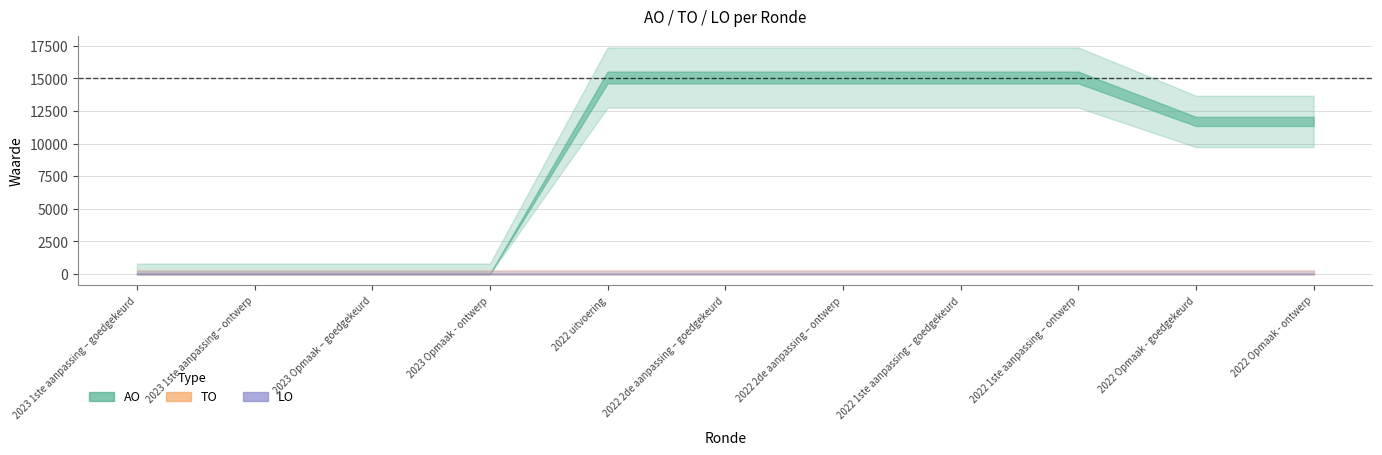

True or false: LO and TO cross at least once.

False